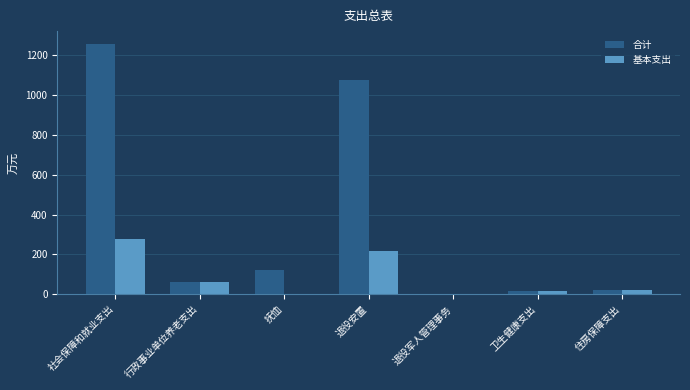

Is it true that 基本支出 equals 15.4 at 卫生健康支出?

True